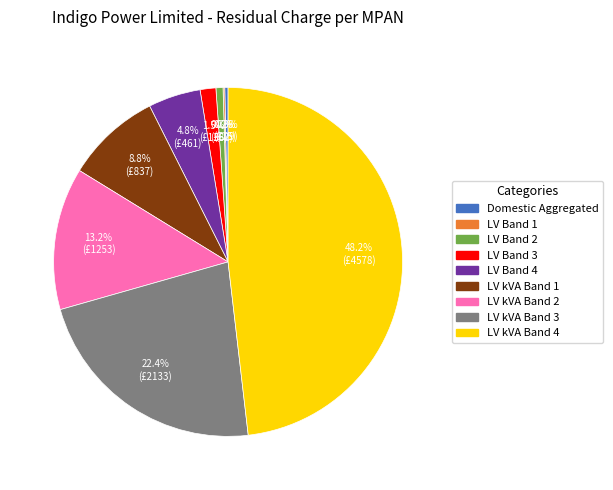

The LV Band 4 slice represents 5% of the pie. True or false?

True